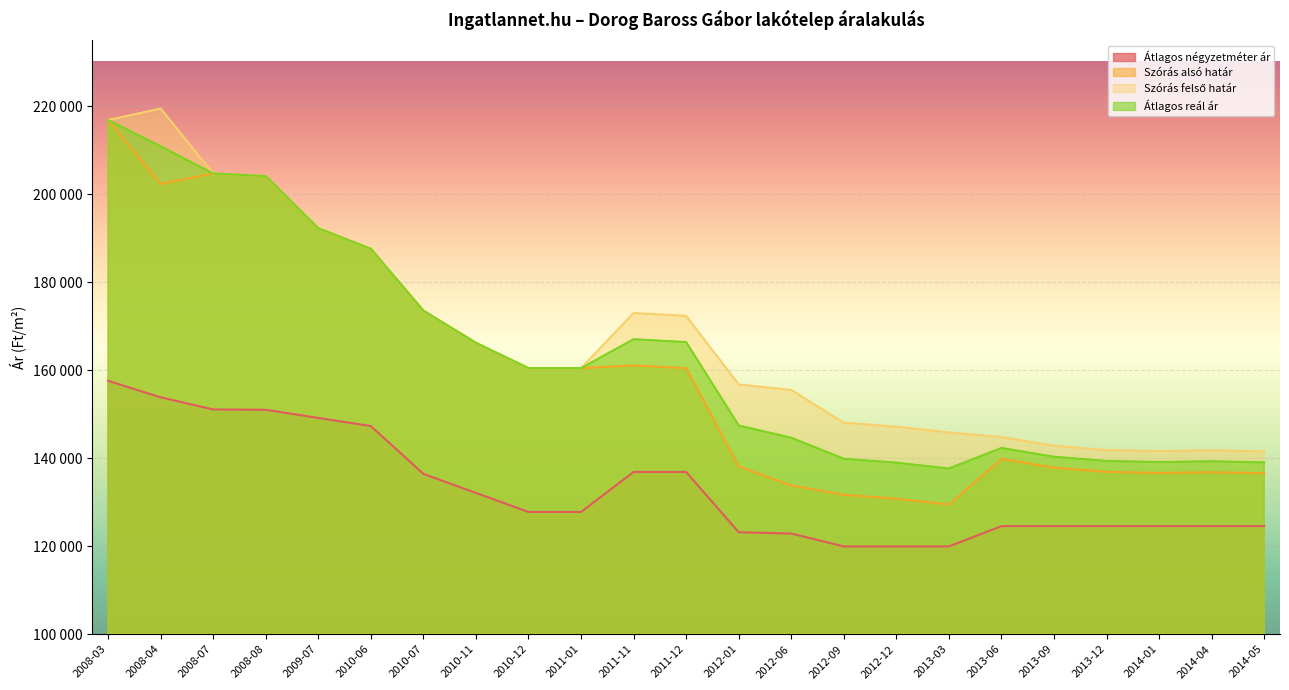

Does the chart display data point markers on the line(s)?

No